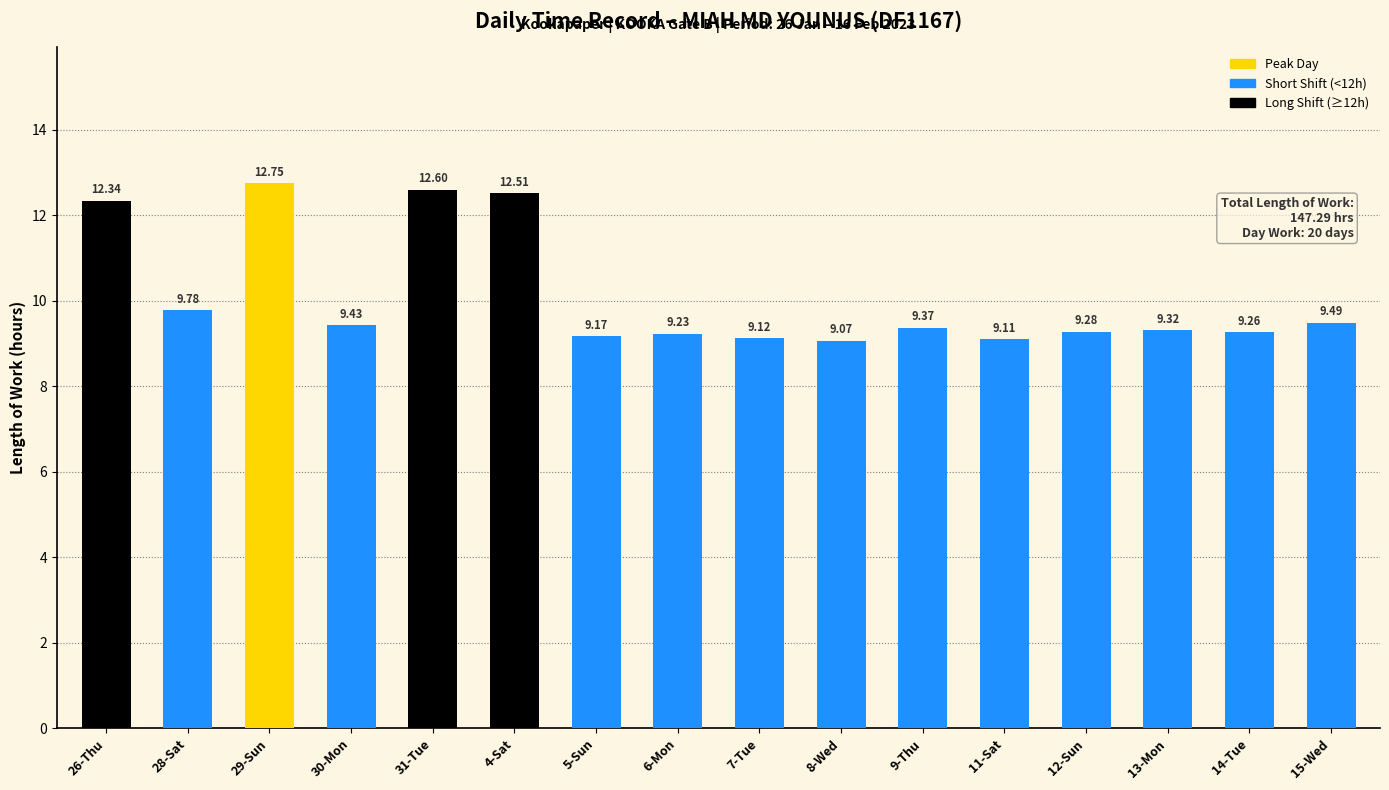

What is the maximum value shown in the chart?

12.8